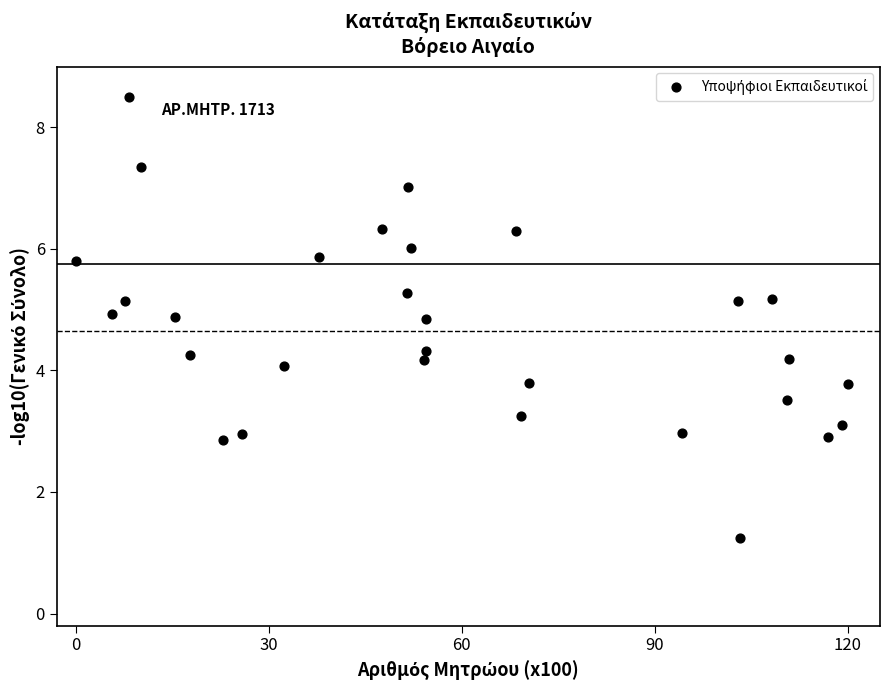

What is the range of Y values (max minus min)?

7.3